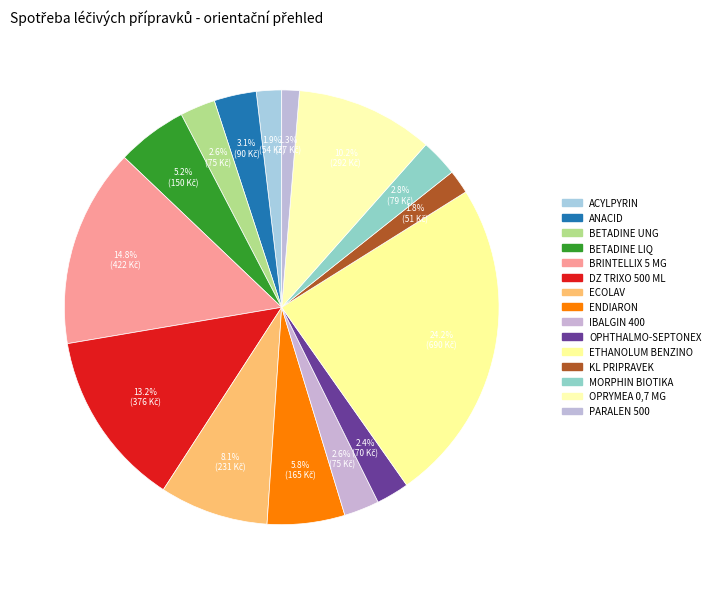

What portion of the pie excludes DZ TRIXO 500 ML?

86.8%